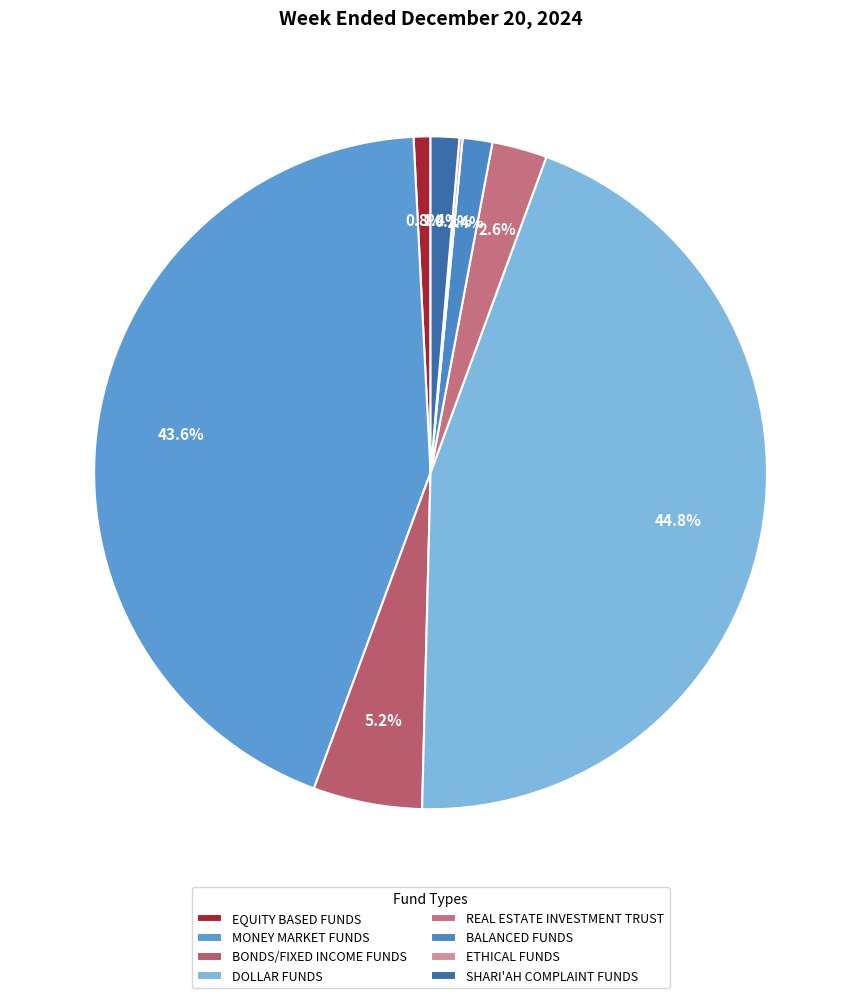

To the nearest percent, what is the average slice percentage?

12%